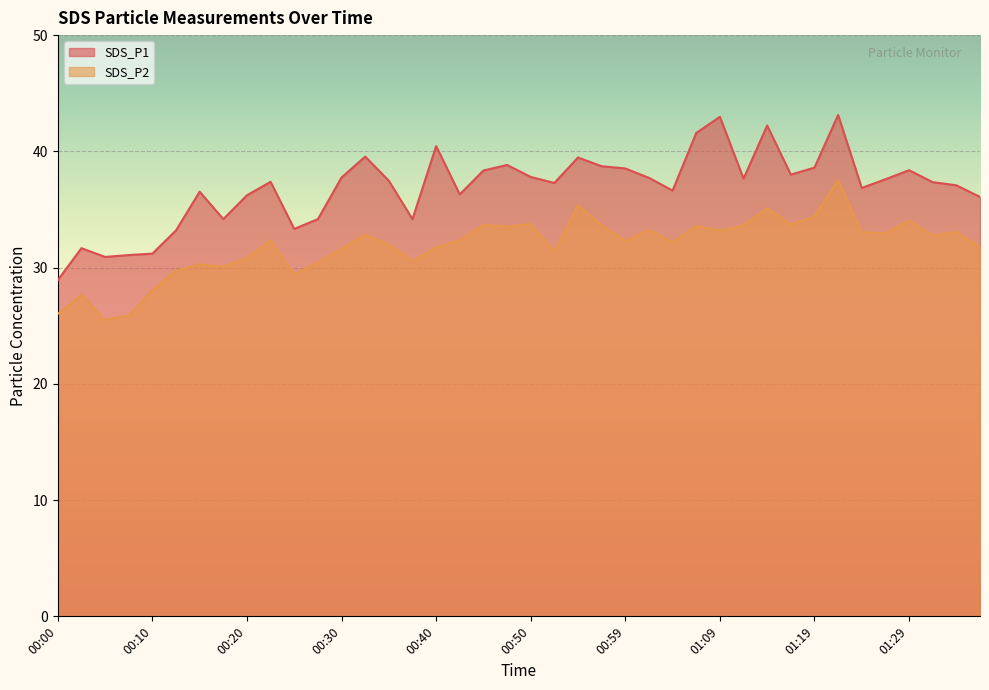

How many interior local valleys does the SDS_P2 series have?

12